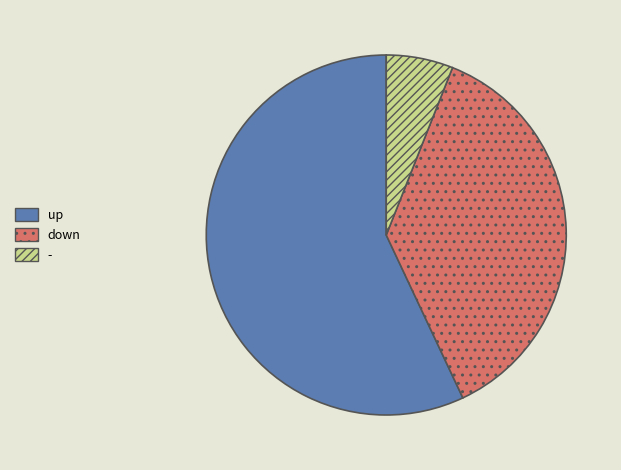

Which category has the biggest portion of the pie?

up